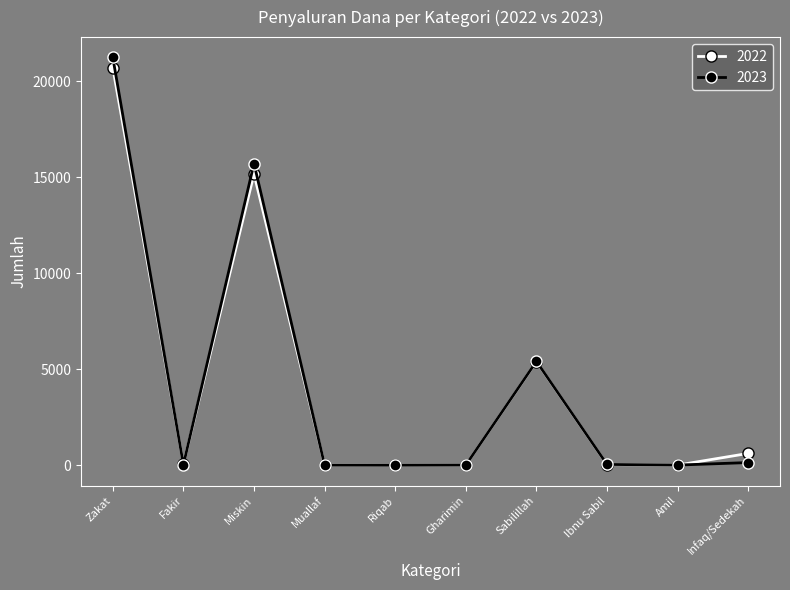

What is the total value across all series at Gharimin?

24